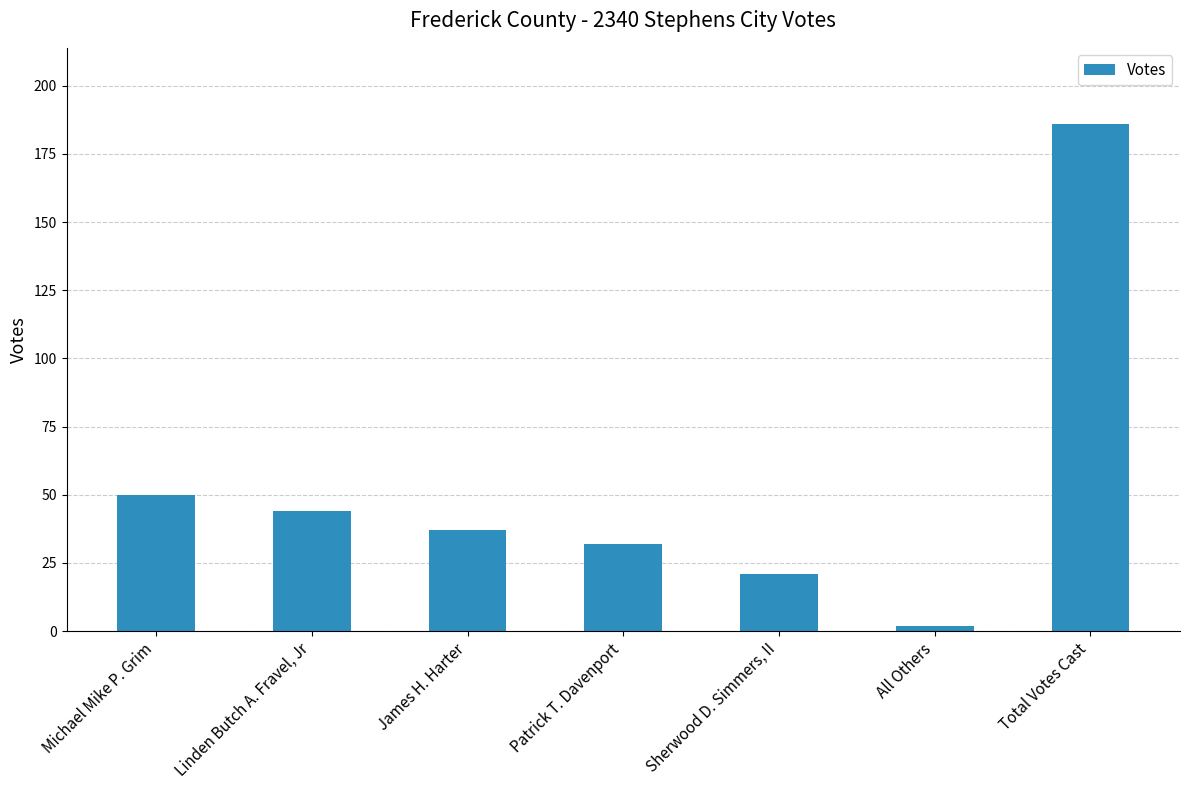

The chart shows a value of 2 at All Others. True or false?

True